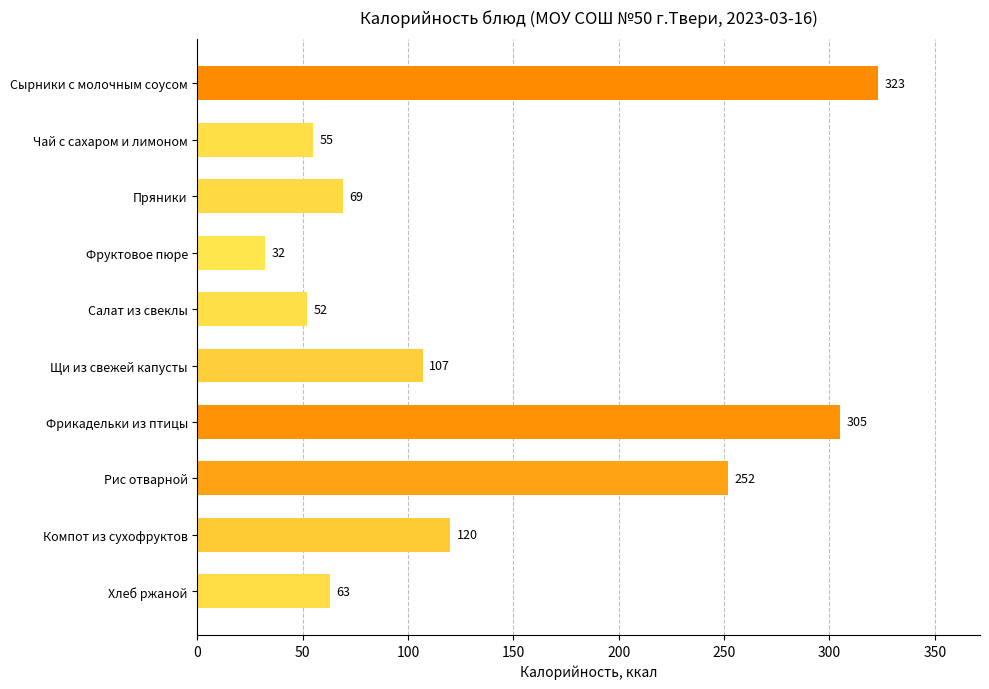

Is it true that the value at Салат из свеклы is 52?

True